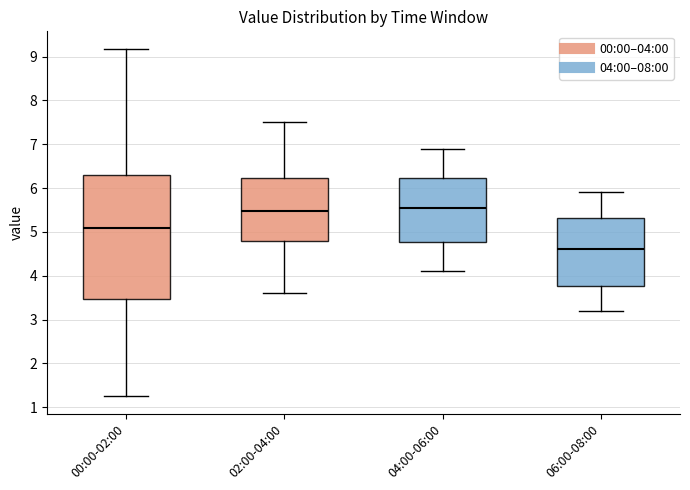

Which box has the lowest median line?

06:00-08:00